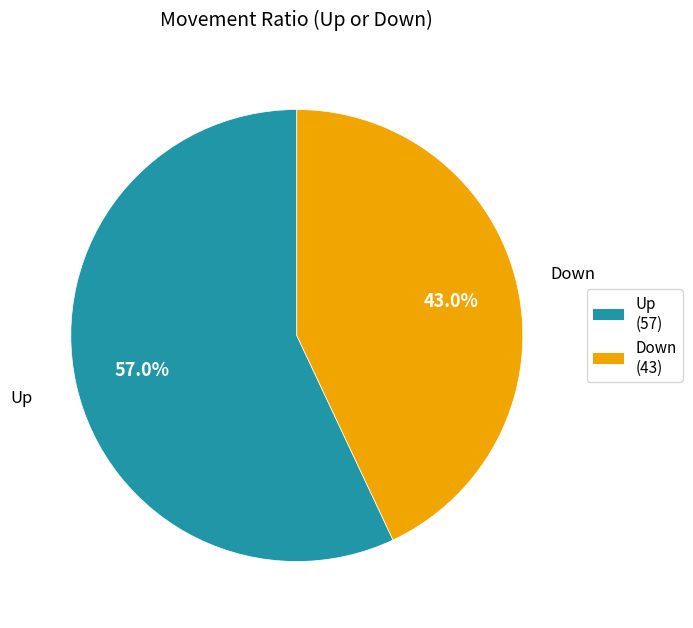

Rank the categories by value from lowest to highest.

down, up